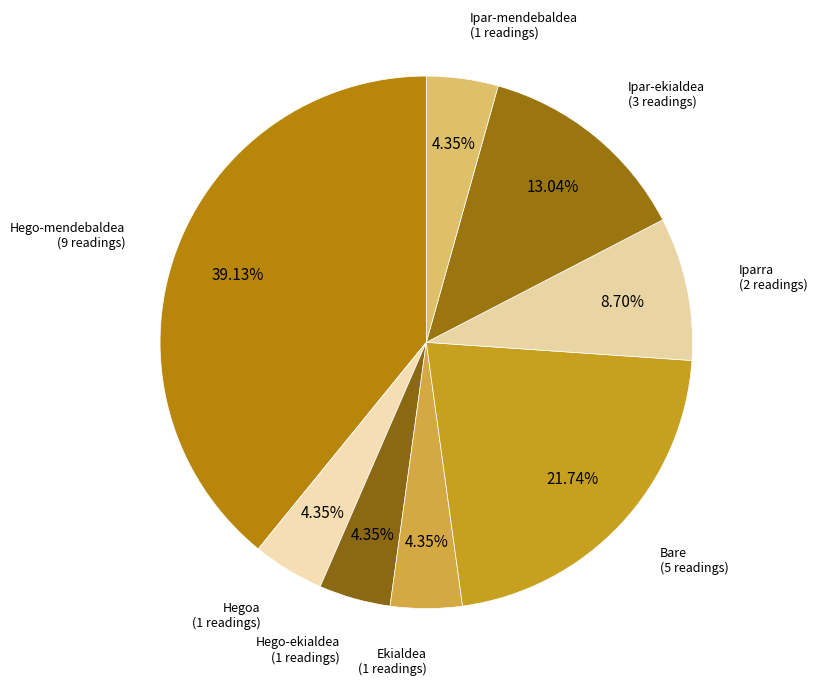

Which category has the biggest portion of the pie?

Hego-mendebaldea